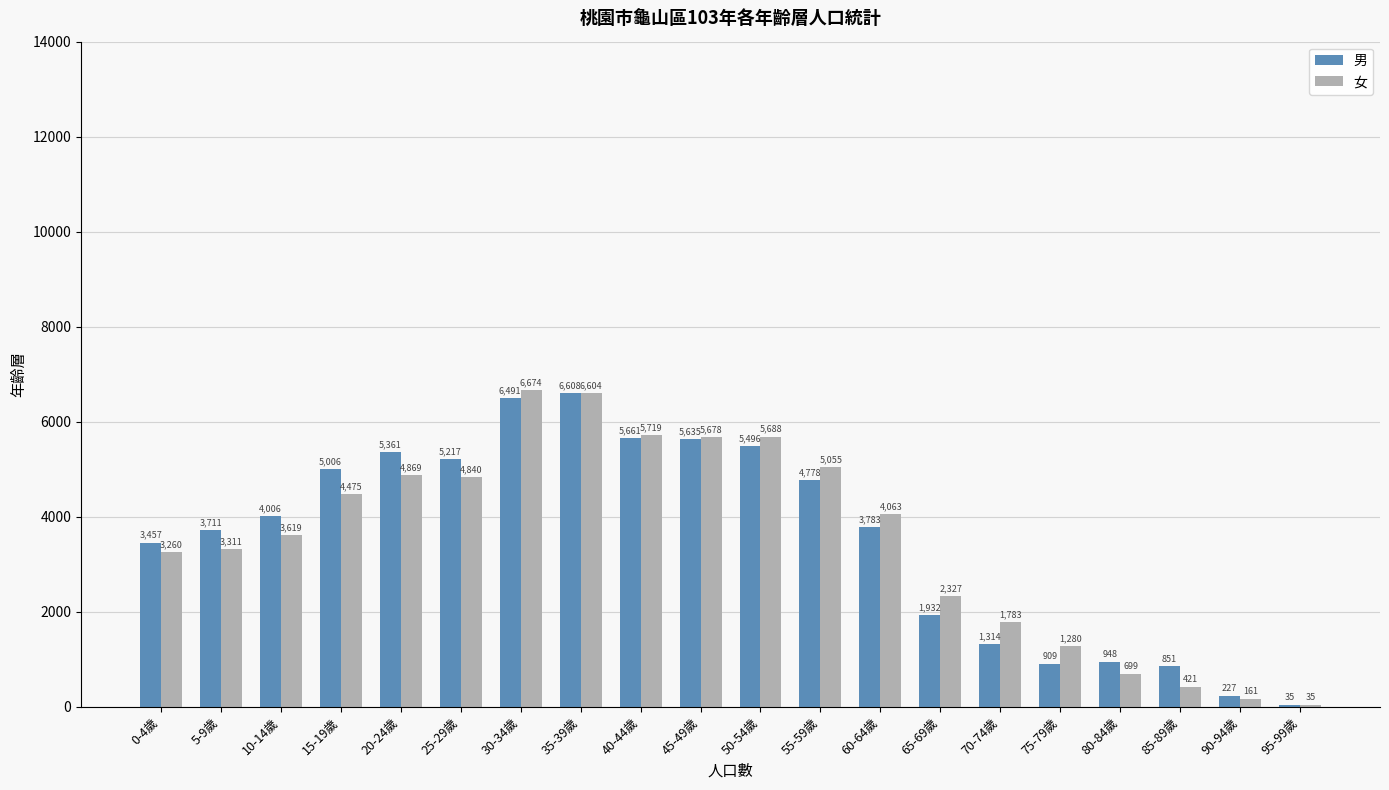

Where is 男 nearest to the value 3321?

0-4歲